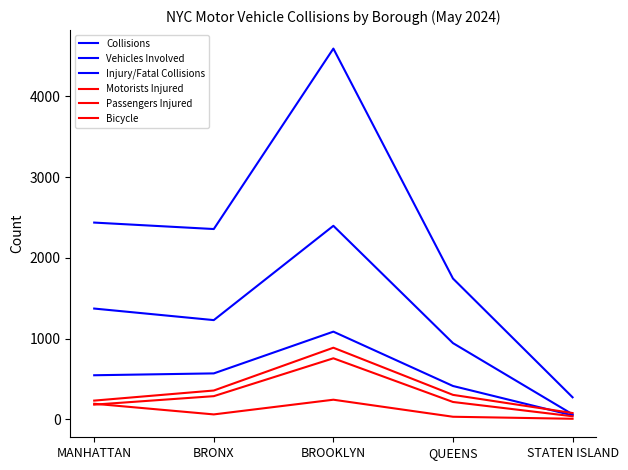

Which has a higher value, BRONX or STATEN ISLAND?

BRONX